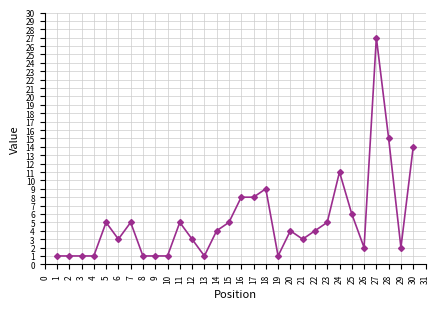

What is the value of the 16th point from the left?

8